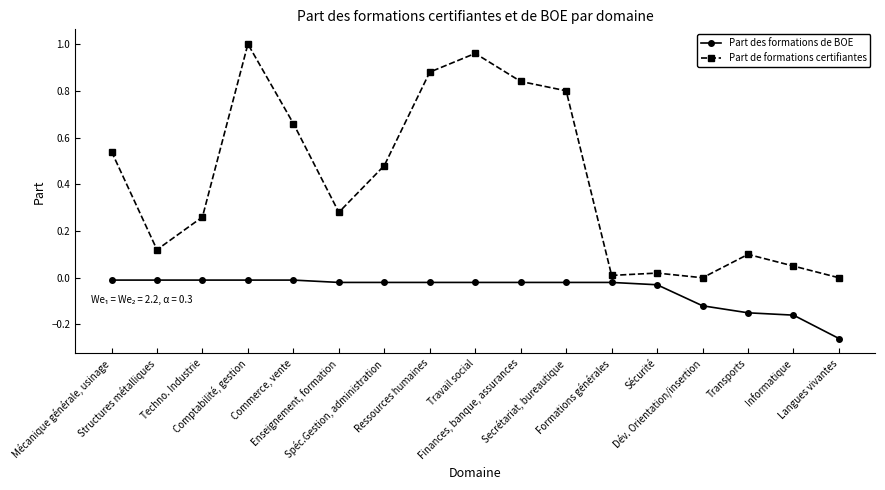

True or false: Part des formations de BOE and Part de formations certifiantes intersect in this chart.

False